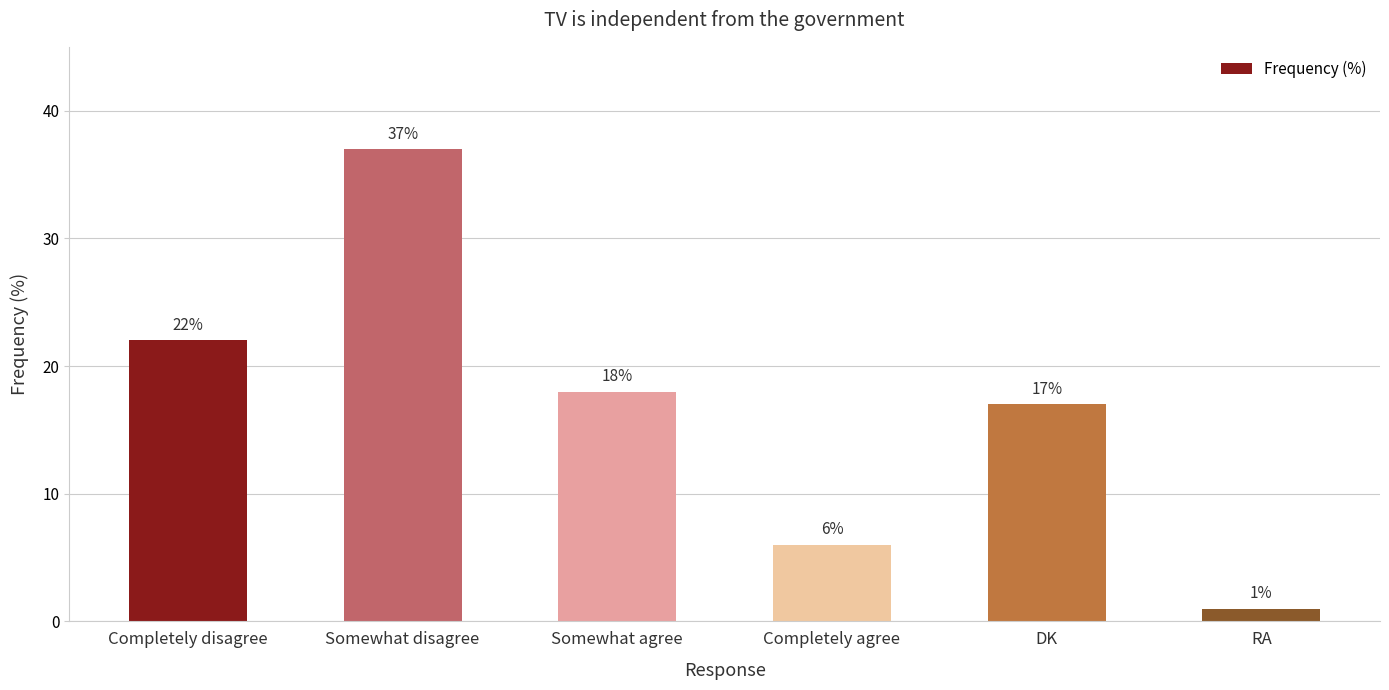

Which label corresponds to the largest value in the chart?

Somewhat disagree